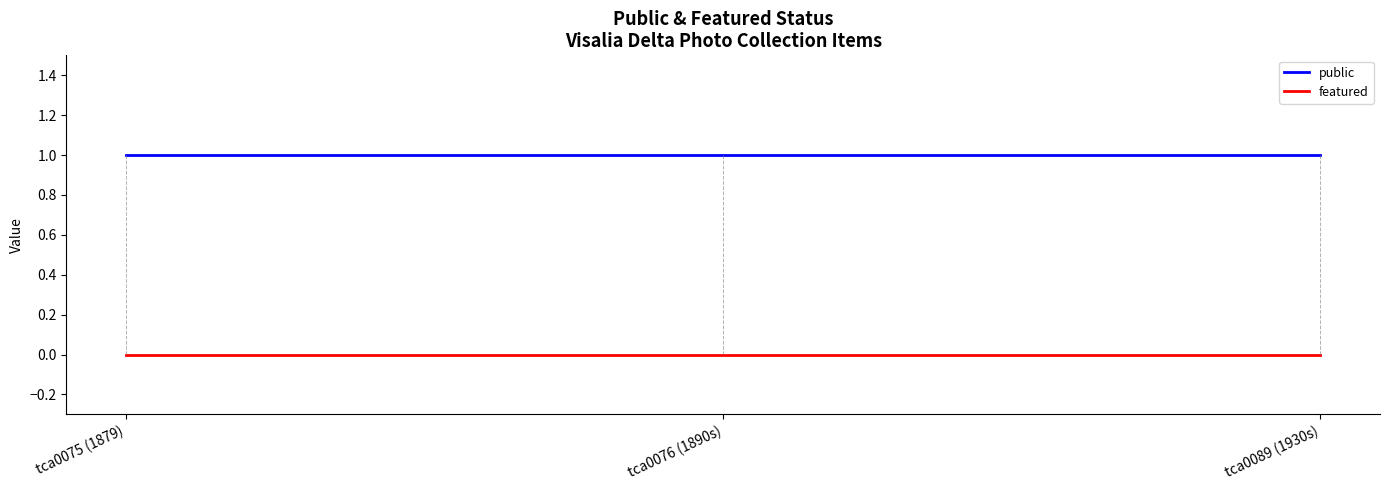

The featured series shows 0 at tca0075 (1879). True or false?

True